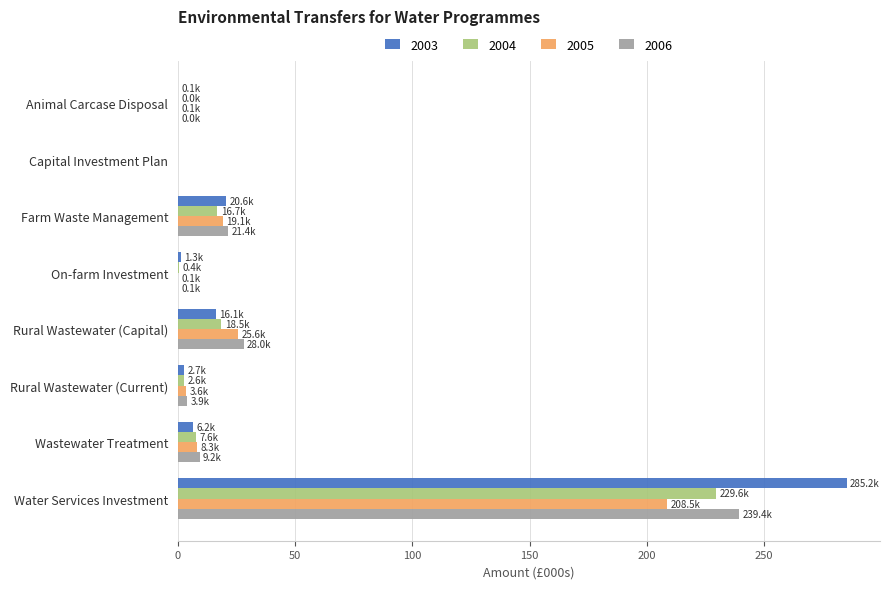

What is the sum of all 2005 values?

265.4